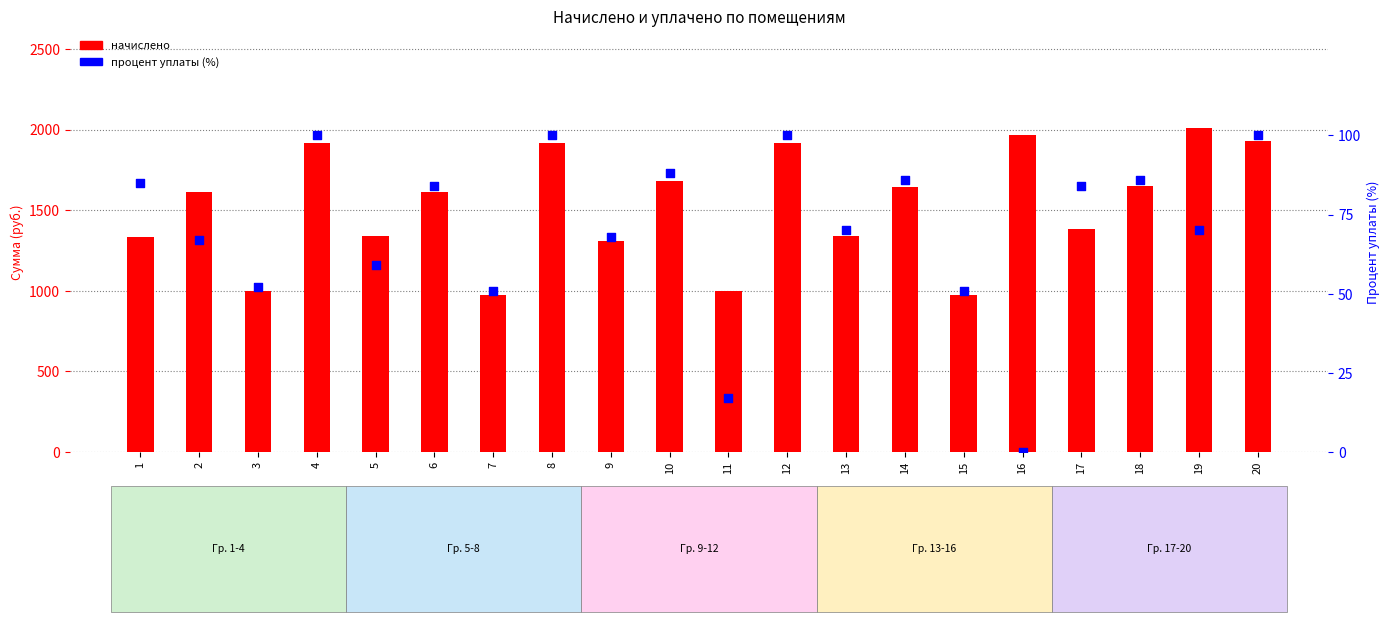

Which series has the largest Y range (max minus min)?

начислено